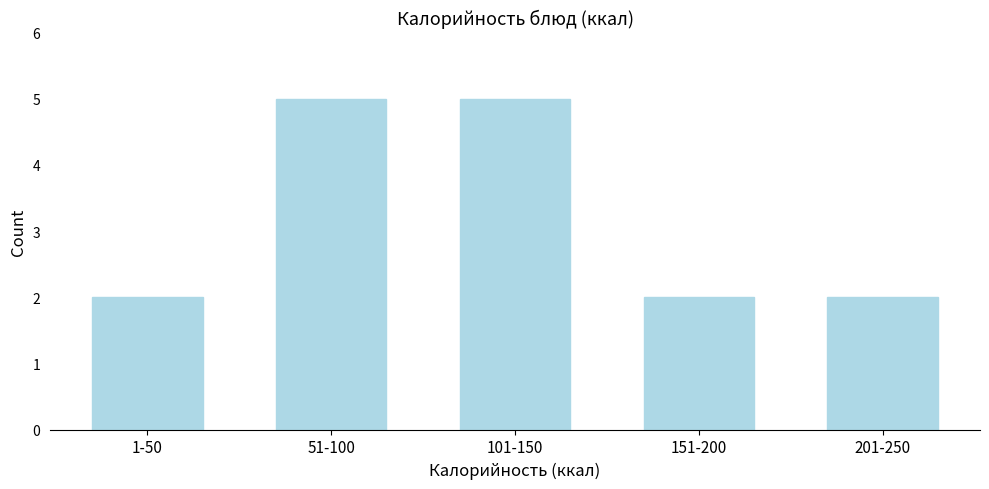

Reading left to right, transcribe all the data shown in this chart.

1-50=2	51-100=5	101-150=5	151-200=2	201-250=2